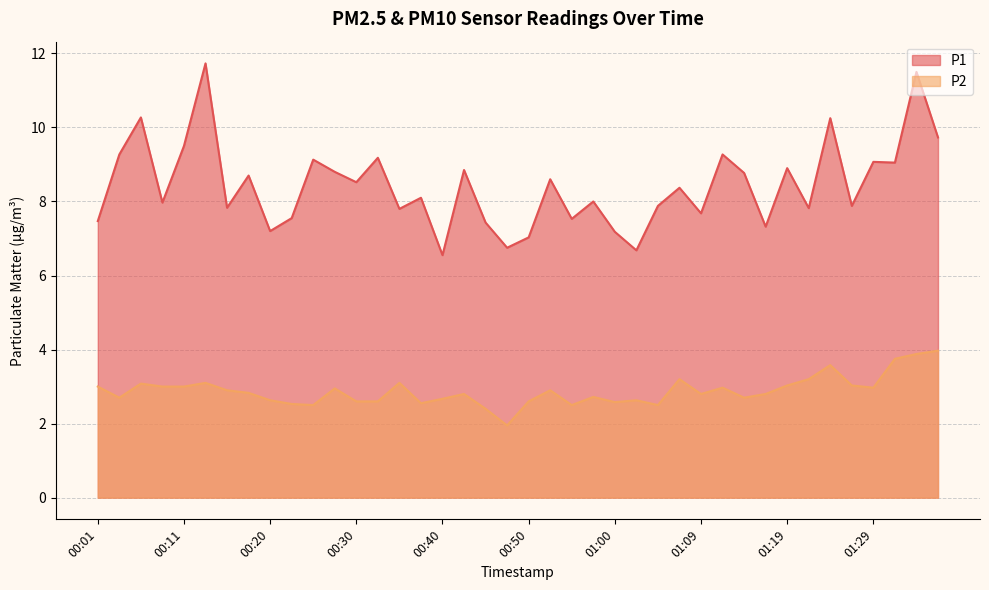

What is the sum of all P2 values?

115.2